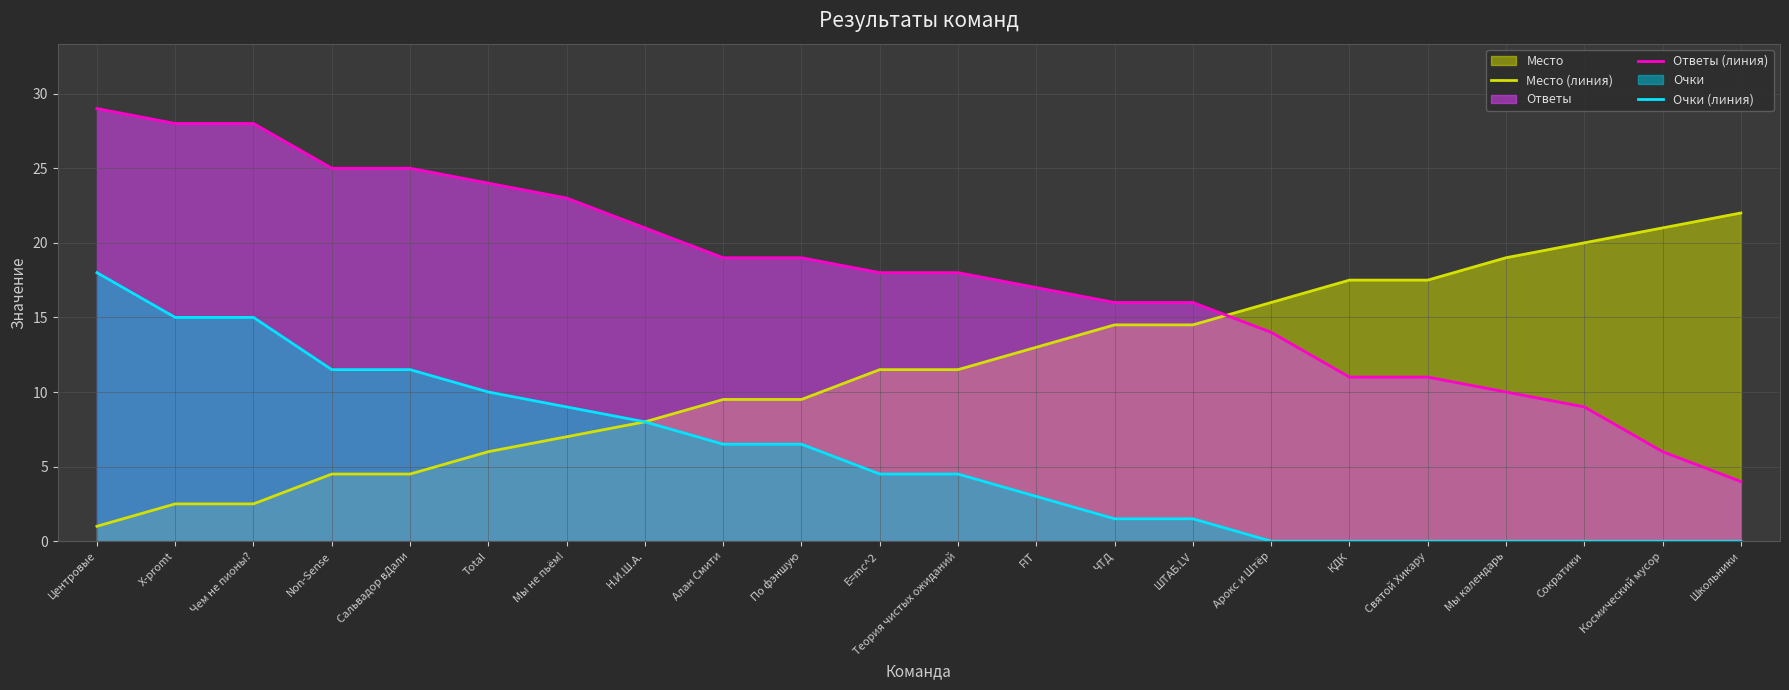

Reading left to right, what are all the values shown in this chart?

Место (линия): 1.0	2.5	2.5	4.5	4.5	6.0	7.0	8.0	9.5	9.5	11.5	11.5	13.0	14.5	14.5	16.0	17.5	17.5	19.0	20.0	21.0	22.0
Ответы (линия): 29.0	28.0	28.0	25.0	25.0	24.0	23.0	21.0	19.0	19.0	18.0	18.0	17.0	16.0	16.0	14.0	11.0	11.0	10.0	9.0	6.0	4.0
Очки (линия): 18.0	15.0	15.0	11.5	11.5	10.0	9.0	8.0	6.5	6.5	4.5	4.5	3.0	1.5	1.5	0.0	0.0	0.0	0.0	0.0	0.0	0.0